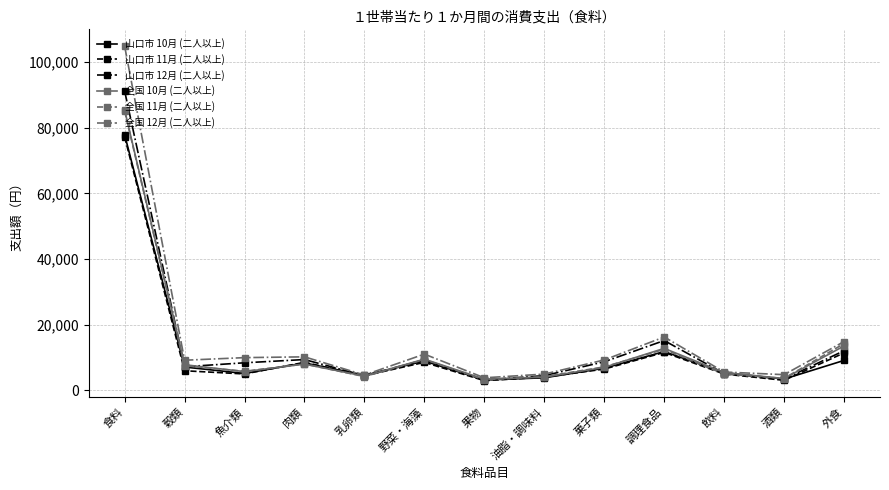

What is the value of the 全国 10月 (二人以上) point at the 6th from the left?

9529